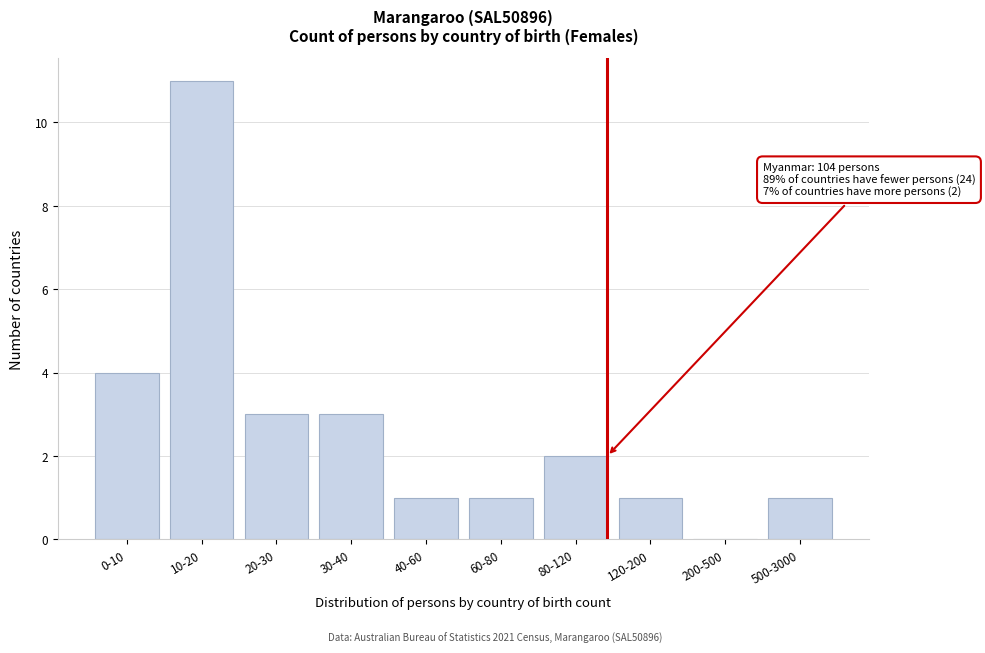

Reading right to left, transcribe all the data shown in this chart.

500-3000=1	200-500=0	120-200=1	80-120=2	60-80=1	40-60=1	30-40=3	20-30=3	10-20=11	0-10=4